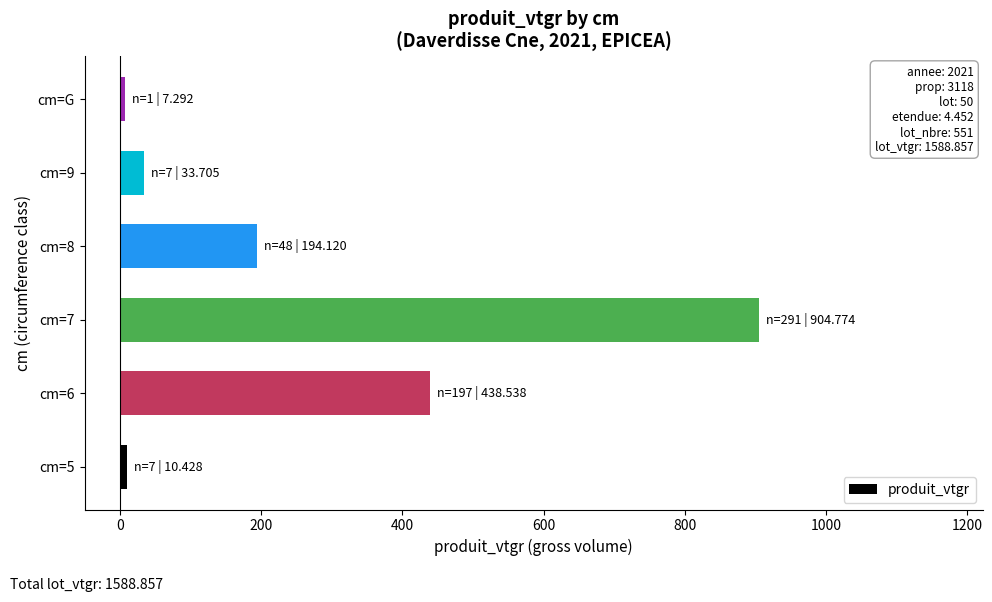

At which category does the chart reach its peak across all series?

cm=7